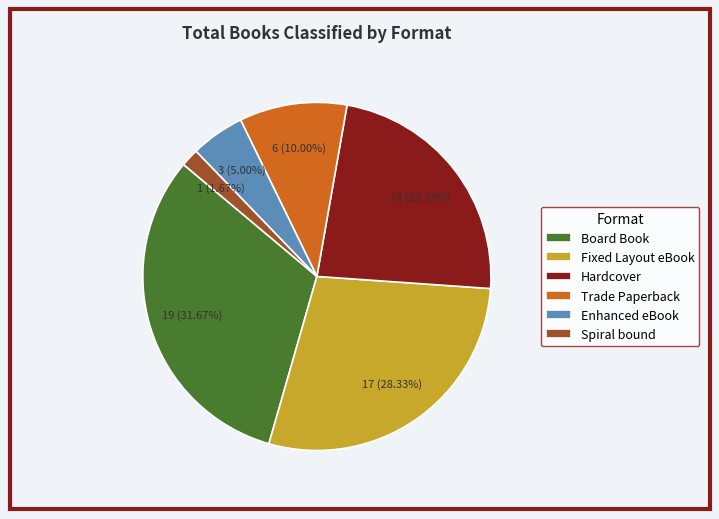

How many segments does this pie chart have?

6